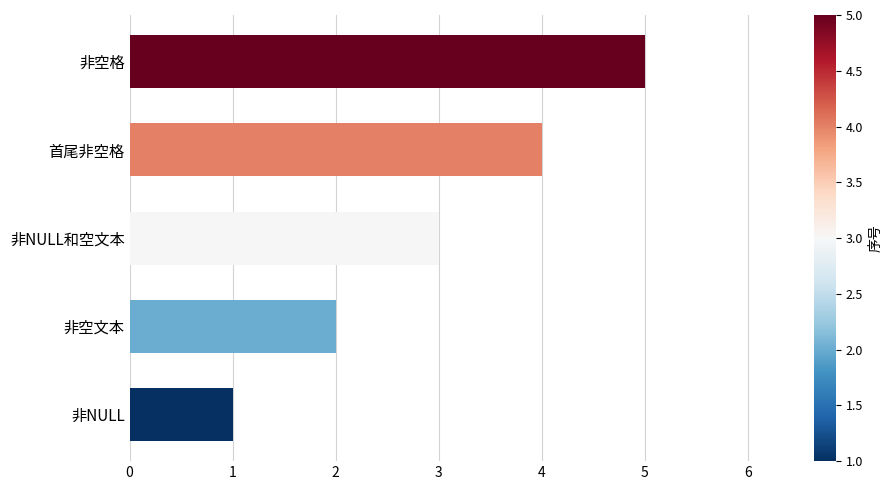

Rank the categories by value from highest to lowest.

非空格, 首尾非空格, 非NULL和空文本, 非空文本, 非NULL